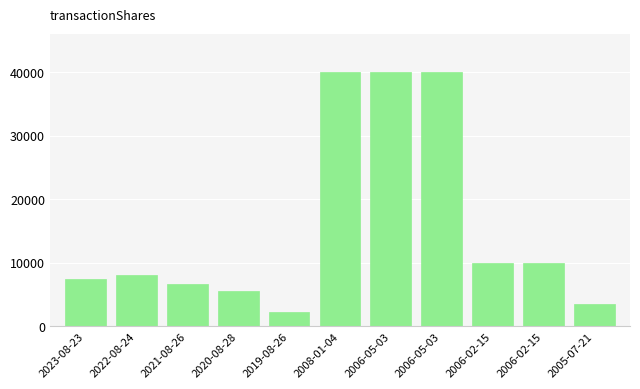

The chart shows a value of 3586 at 2005-07-21. True or false?

True